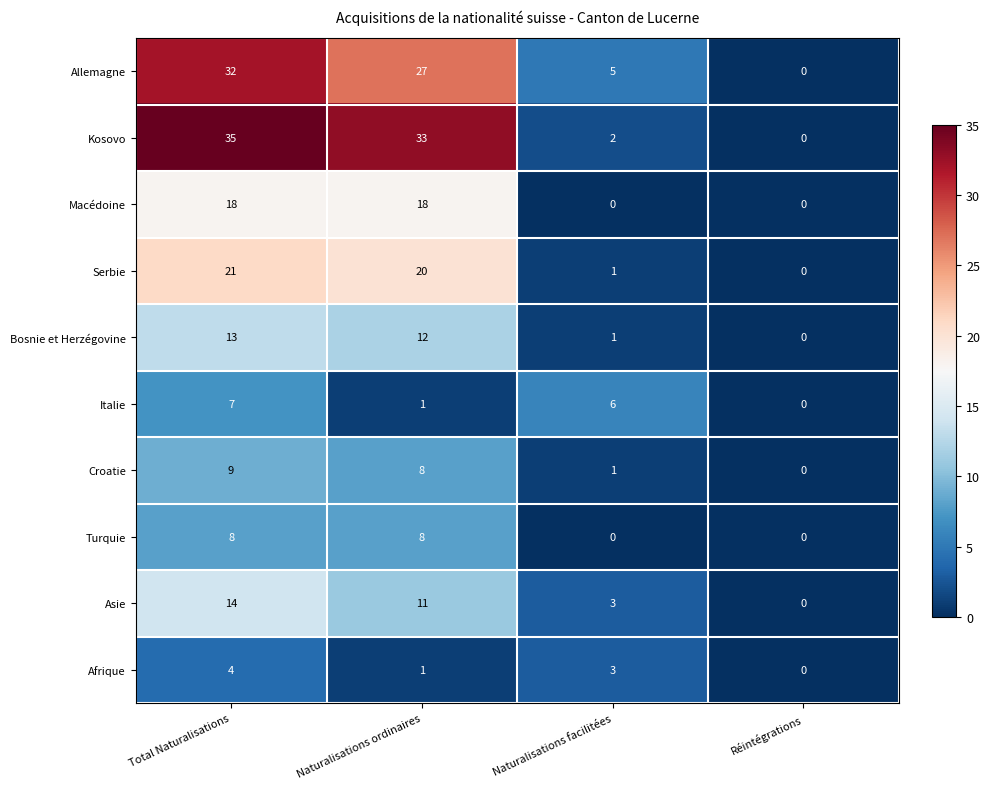

Which label corresponds to the largest value in the chart?

Total Naturalisations